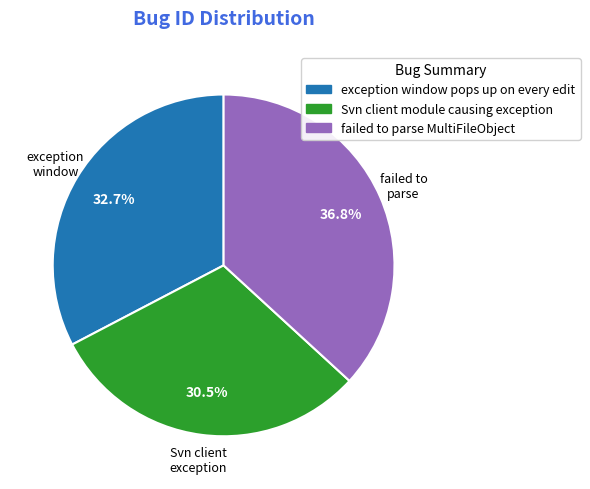

Is it true that failed to parse MultiFileObject is 37% of the pie?

True